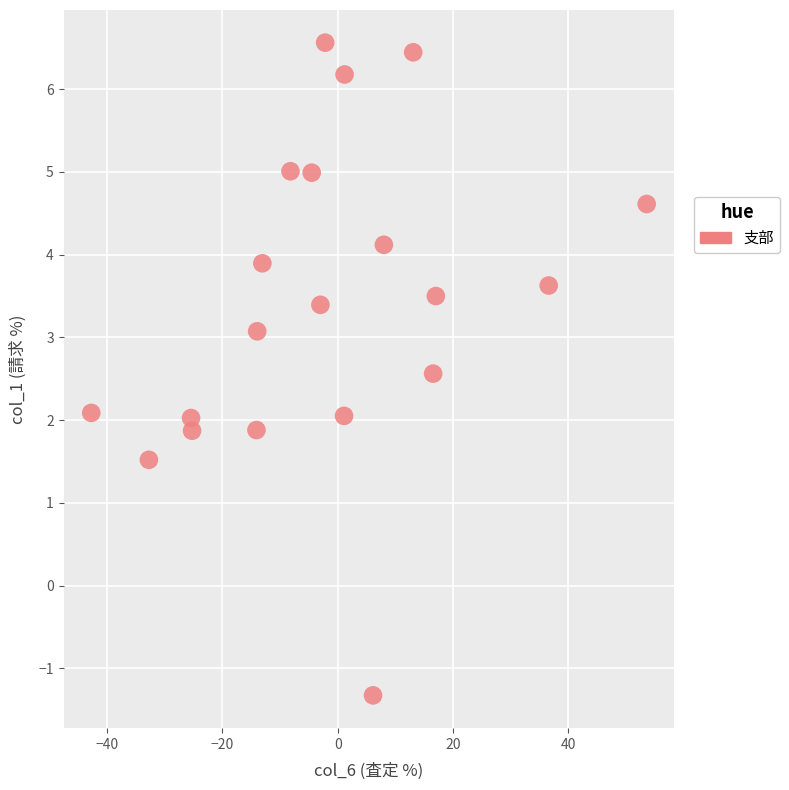

What is the range of Y values (max minus min)?

7.9